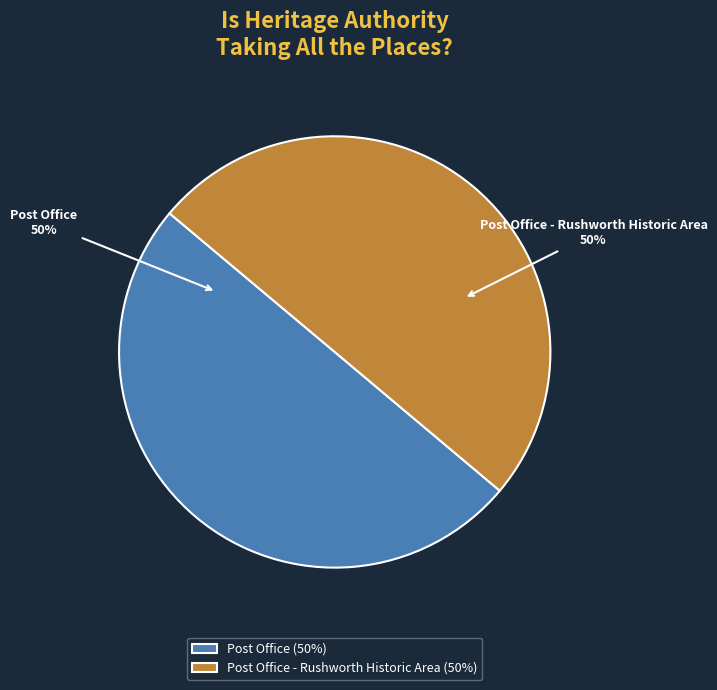

What percentage is the Post Office - Rushworth Historic Area slice, to the nearest percent?

50%